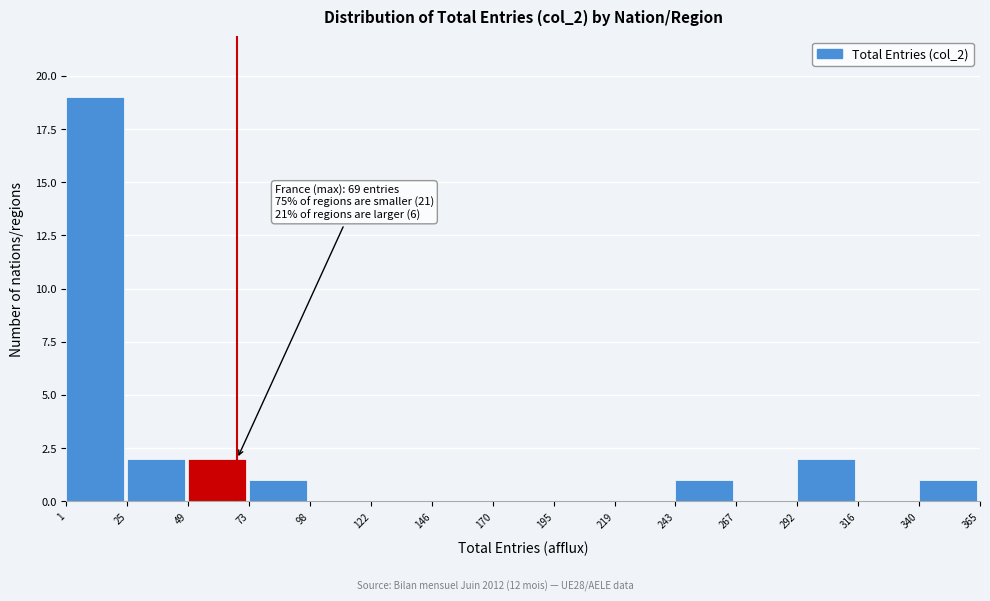

Which range on the x-axis has the tallest bar?

1 to 25